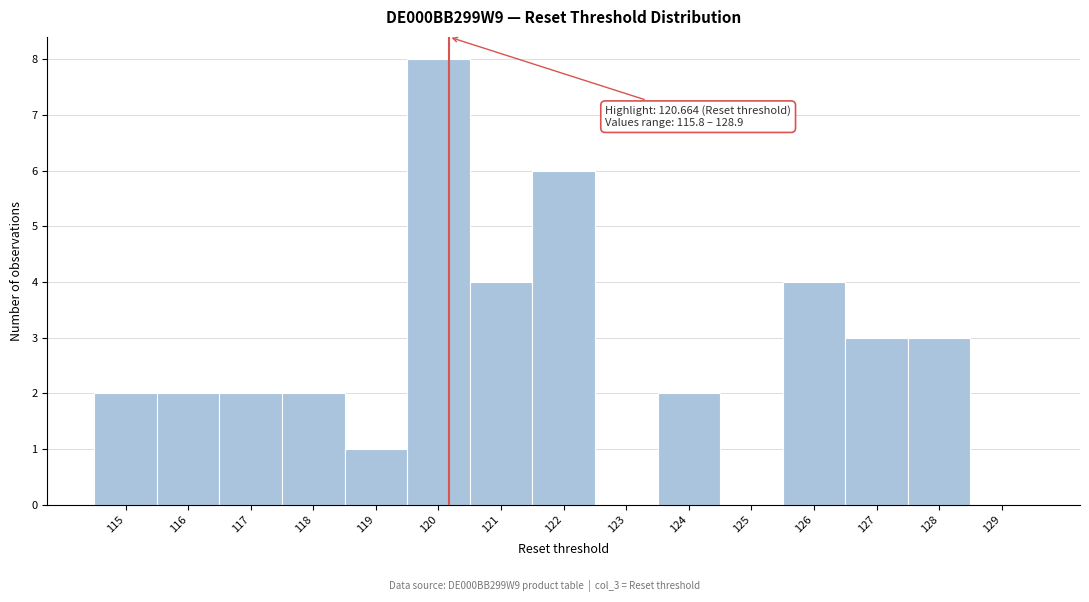

Reading right to left, extract all data points from this chart.

129=0	128=3	127=3	126=4	125=0	124=2	123=0	122=6	121=4	120=8	119=1	118=2	117=2	116=2	115=2